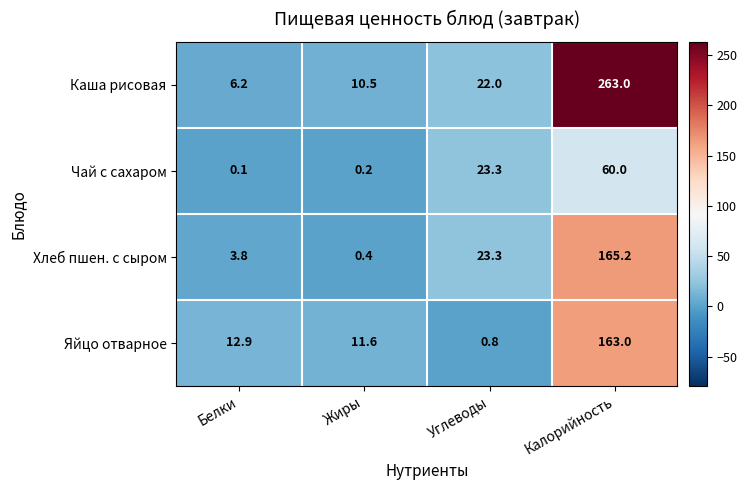

Reading left to right, extract all data points from this chart.

Каша рисовая: 6.2	10.5	22.0	263.0
Чай с сахаром: 0.1	0.2	23.3	60.0
Хлеб пшен. с сыром: 3.8	0.4	23.3	165.2
Яйцо отварное: 12.9	11.6	0.8	163.0